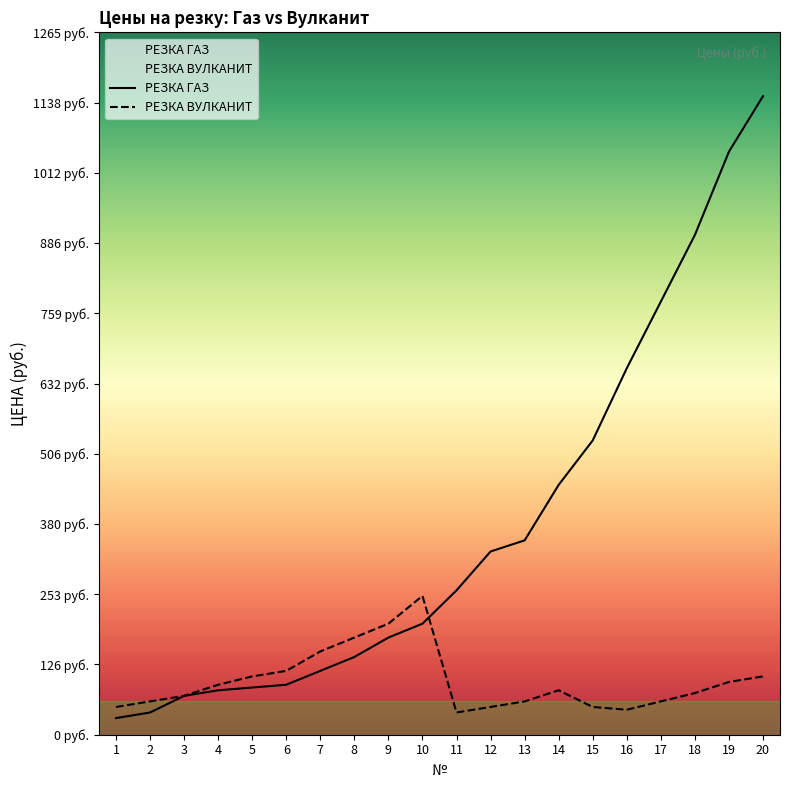

How many intersections are there between РЕЗКА ВУЛКАНИТ and РЕЗКА ГАЗ?

1